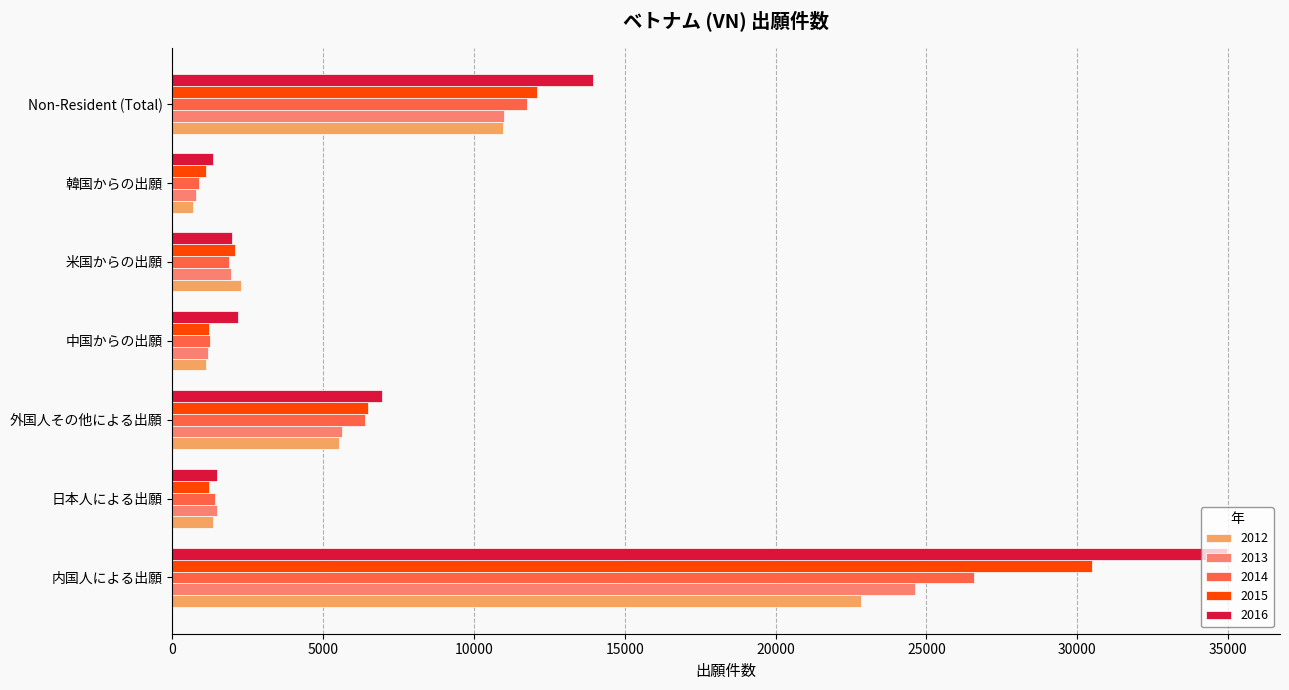

Which category has the highest value in the 2016 series?

内国人による出願